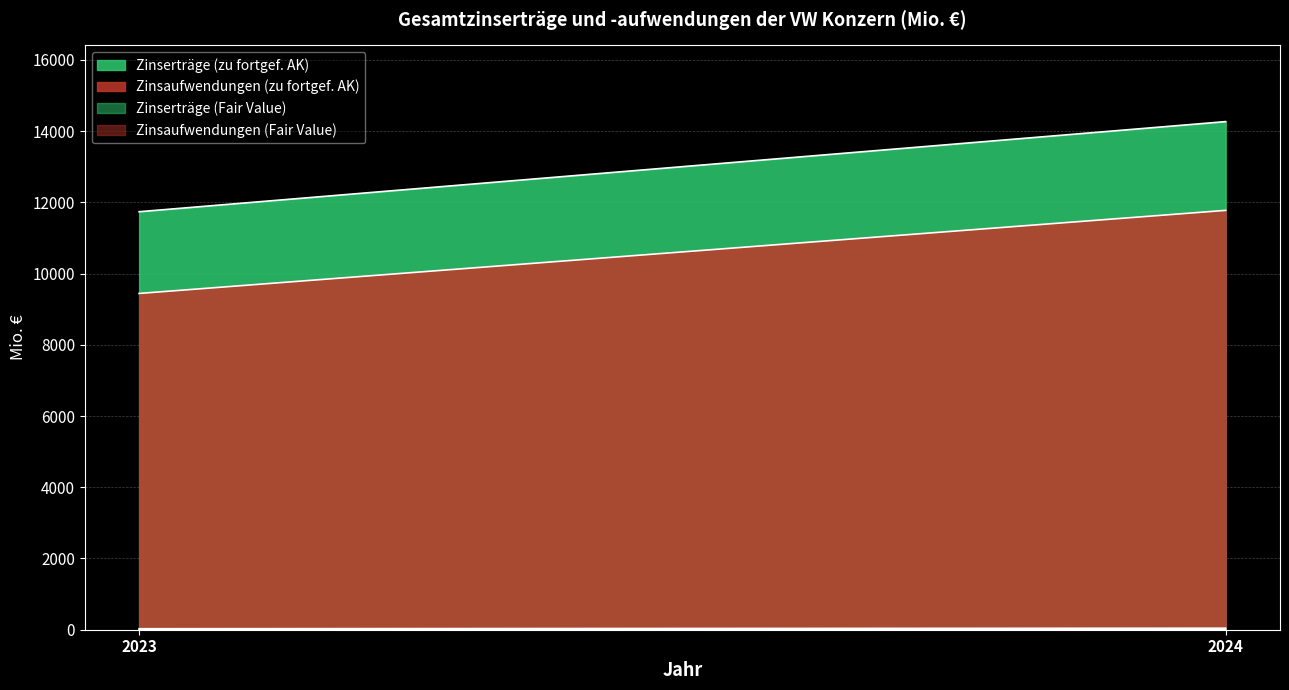

At 2023, list the series in order from largest to smallest.

Zinserträge (zu fortgef. AK), Zinsaufwendungen (zu fortgef. AK), Zinserträge (Fair Value), Zinsaufwendungen (Fair Value)